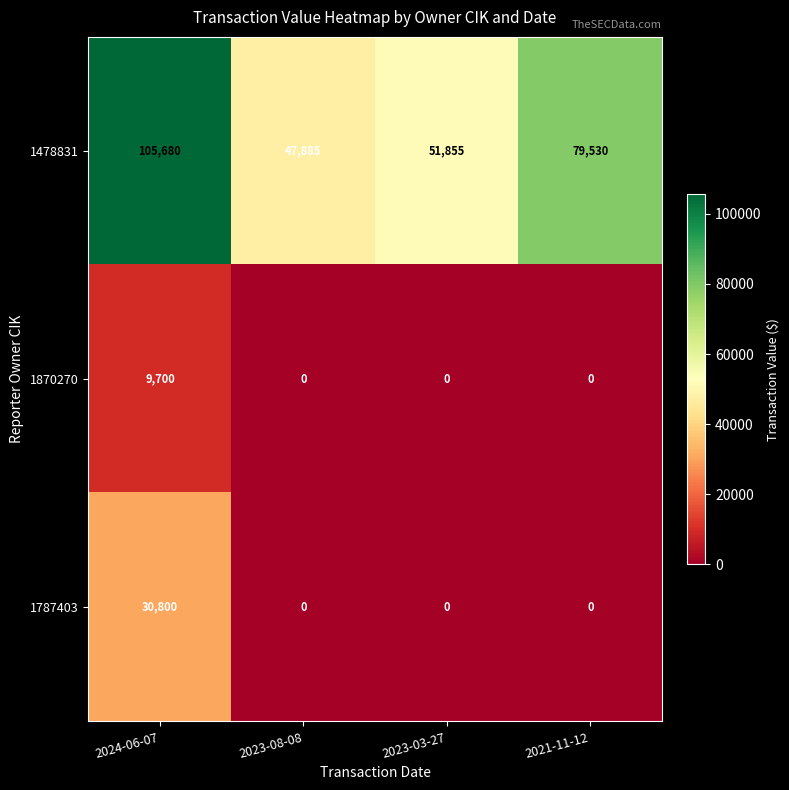

True or false: 1478831 has a value of 16384 at 2021-11-12.

False